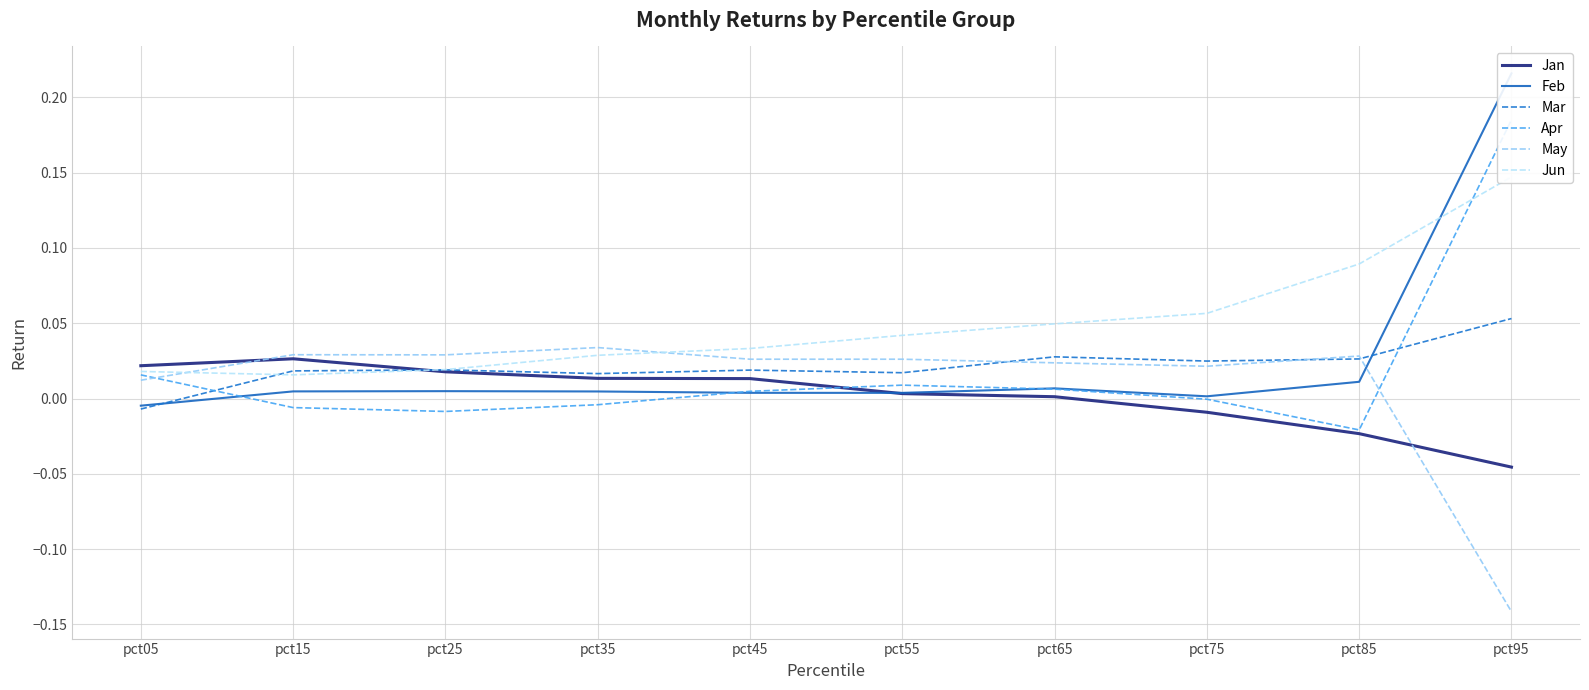

What are all the series names shown in the legend?

Jan, Feb, Mar, Apr, May, Jun